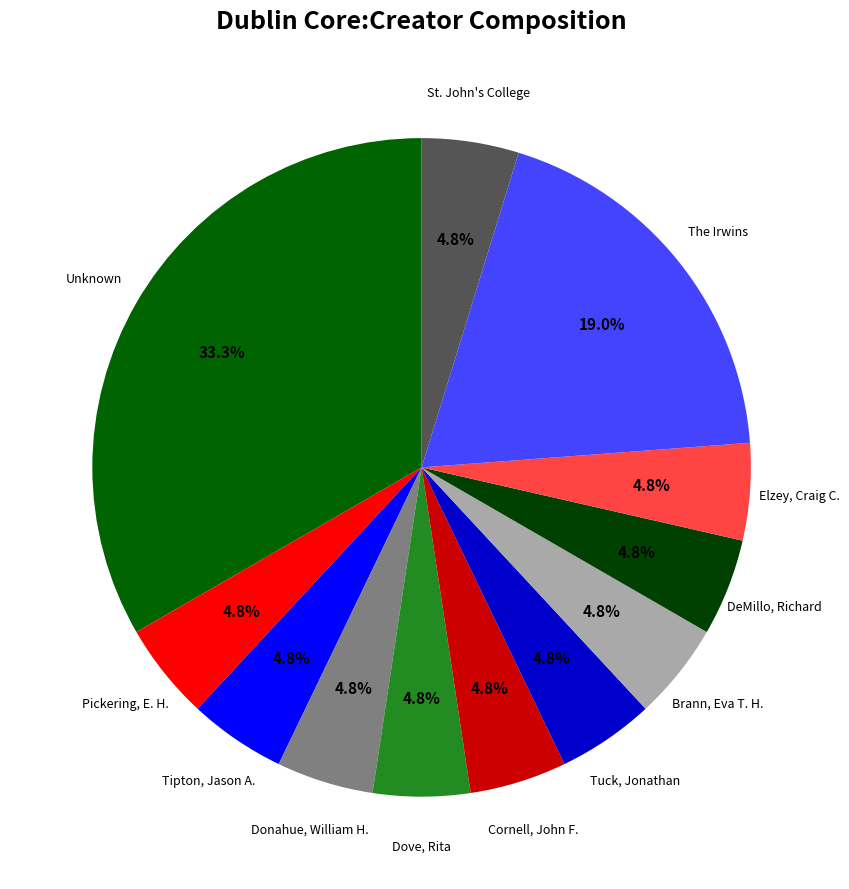

To the nearest percent, what percentage of the pie is Dove, Rita?

5%